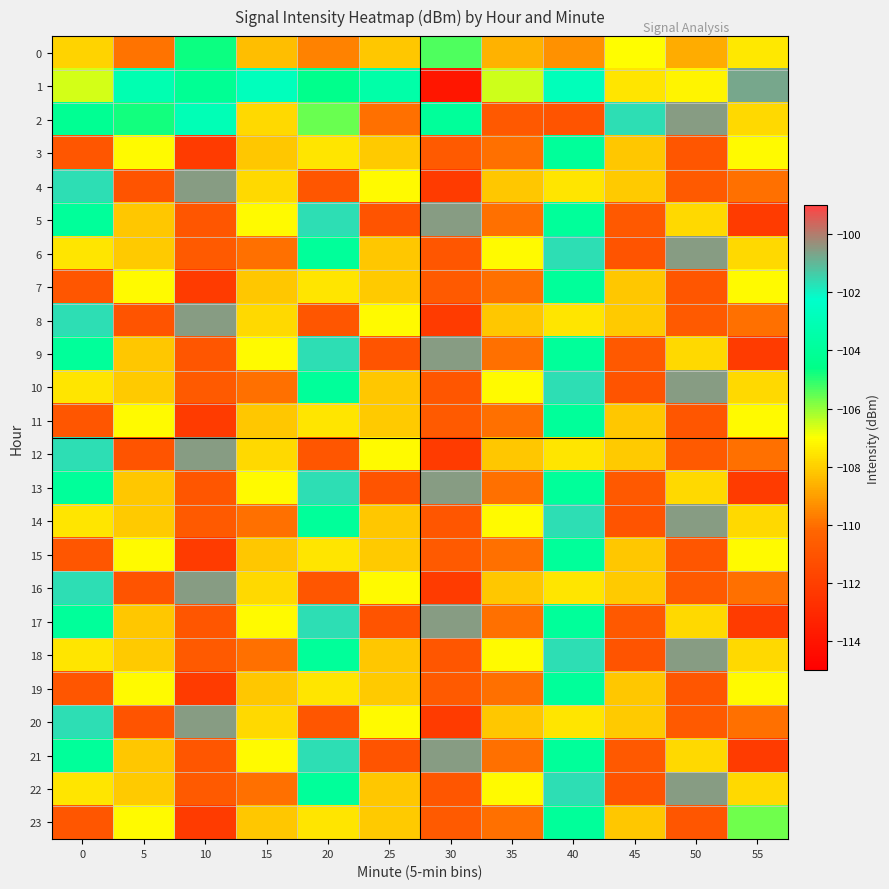

At 25, list the series in order from smallest to largest.

5, 9, 13, 17, 21, 2, 0, 6, 10, 14, 18, 22, 3, 7, 11, 15, 19, 23, 4, 8, 12, 16, 20, 1